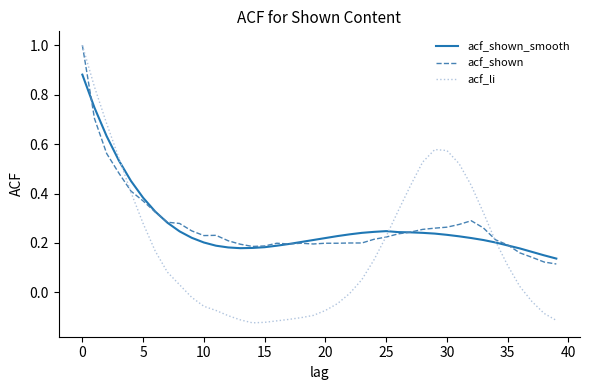

Which series has the widest spread of values?

acf_li